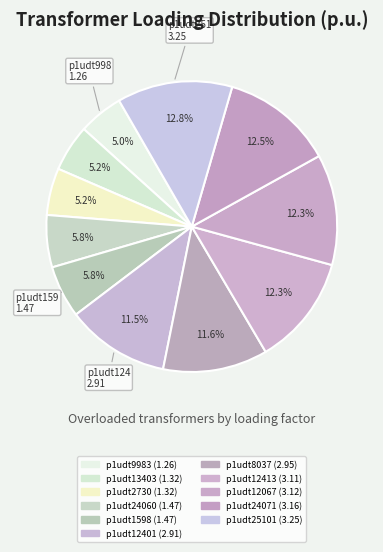

Is p1udt2730 the majority of the pie?

No